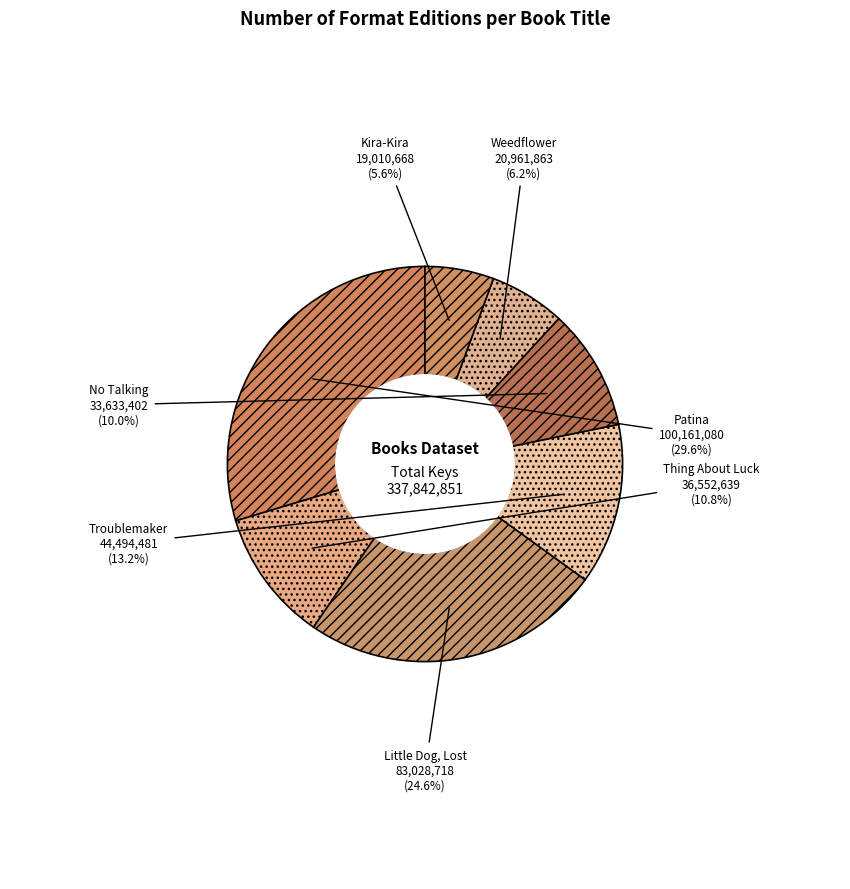

Approximately how many times larger is the value at Little Dog, Lost compared to No Talking?

2.5